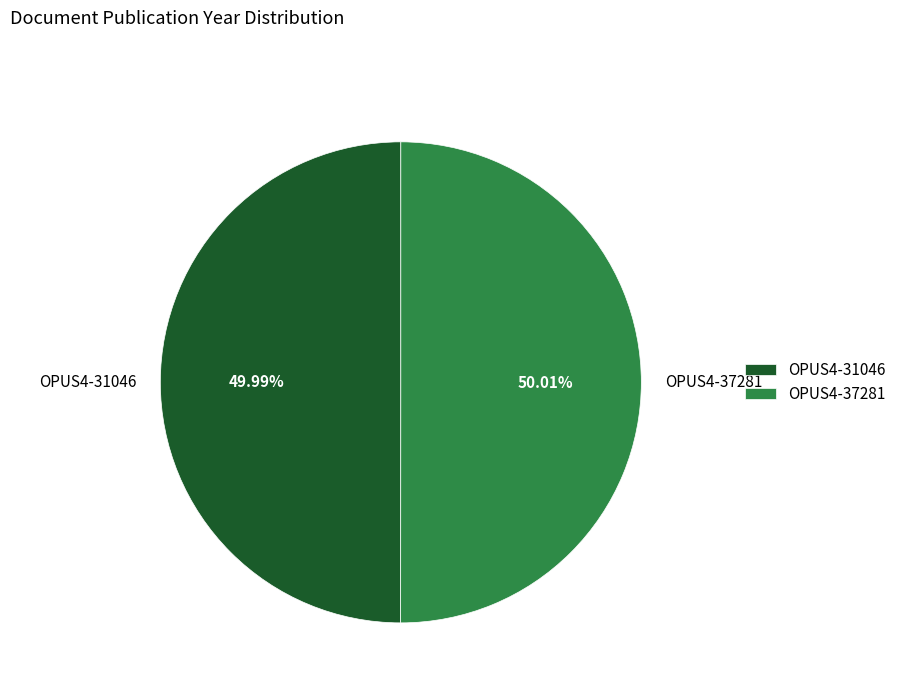

What is the total percentage of OPUS4-31046 and OPUS4-37281?

100.0%